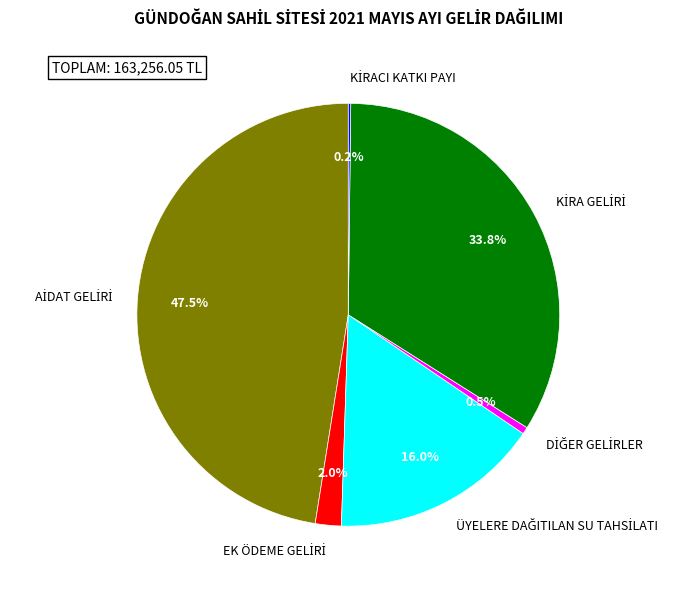

Is there a majority slice in this chart?

No